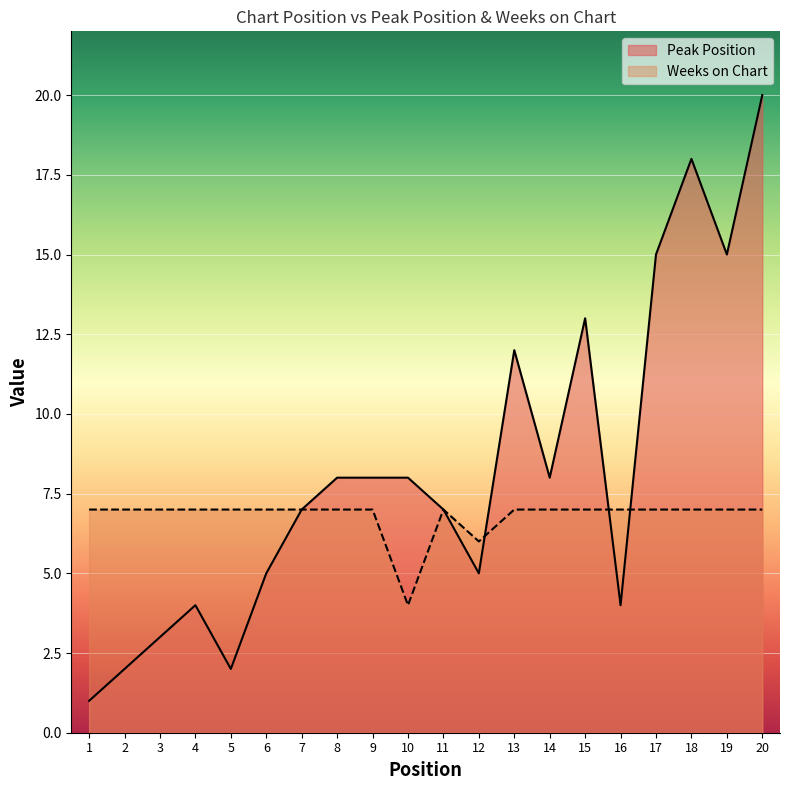

What is the total value across all series at 11?

14